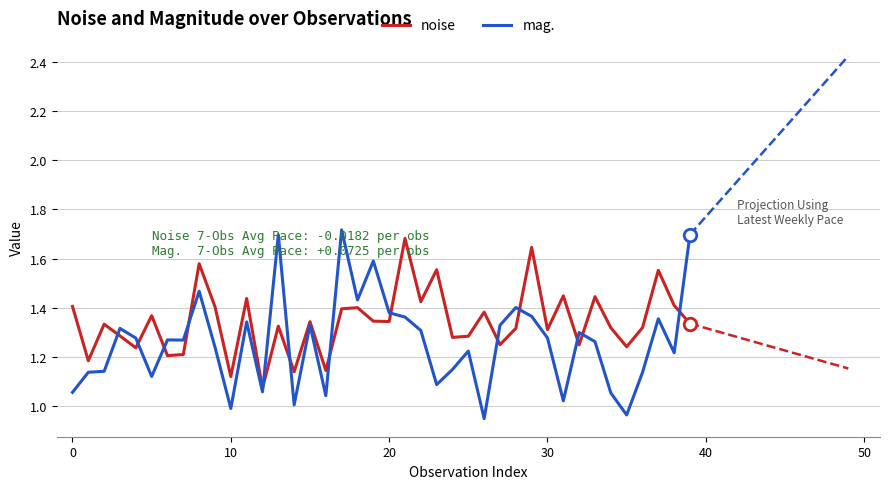

After their last crossing, which series has the higher values: mag. or noise?

mag.